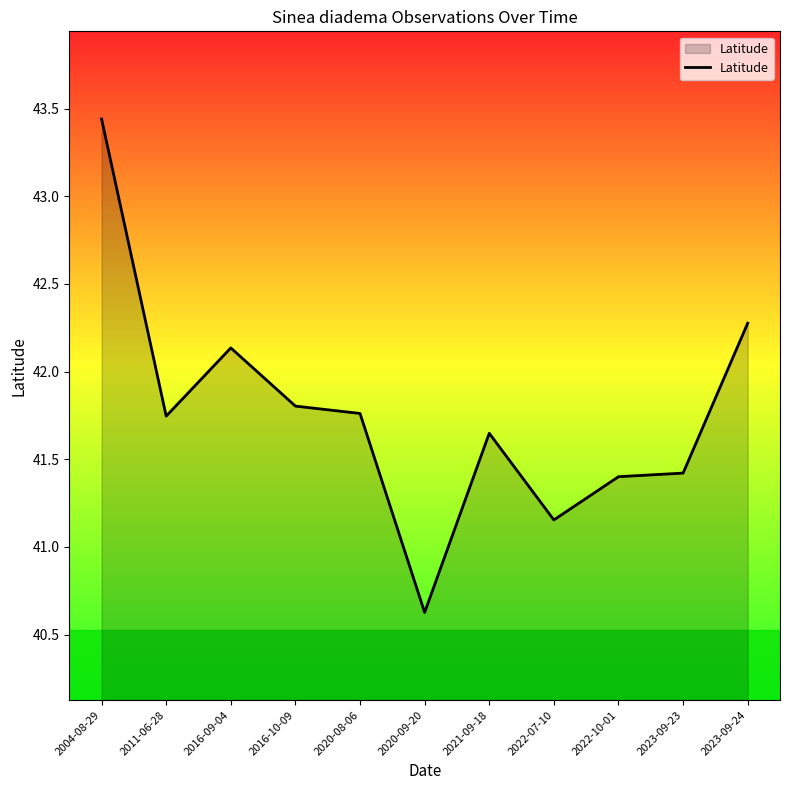

The value at 2020-09-20 is 8.9. True or false?

False